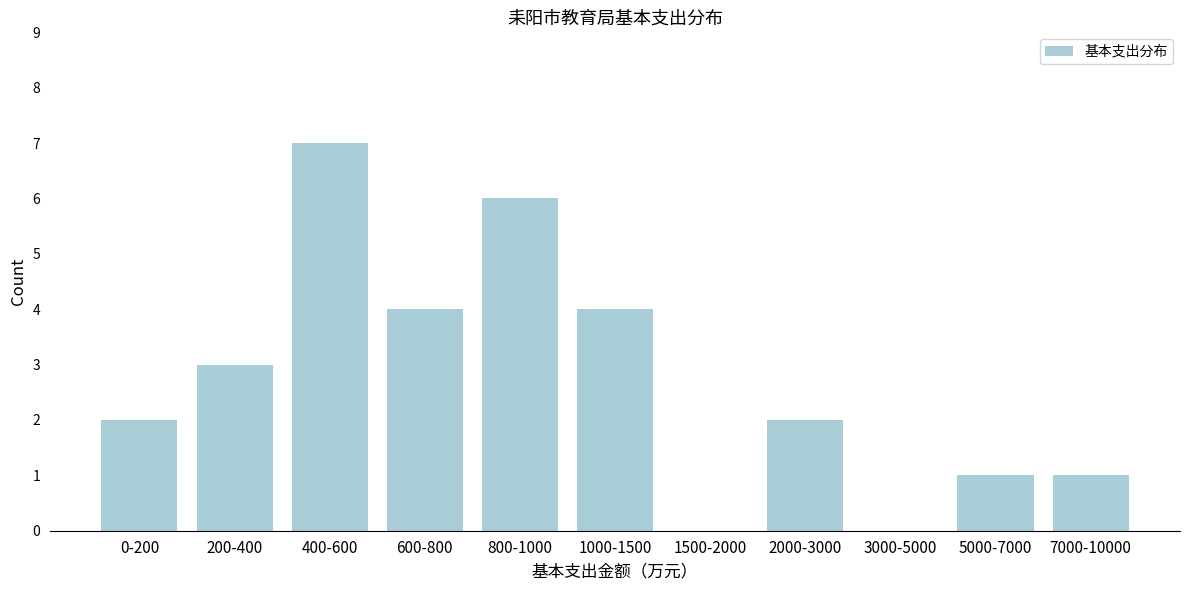

Reading left to right, transcribe all the data shown in this chart.

0-200=2	200-400=3	400-600=7	600-800=4	800-1000=6	1000-1500=4	1500-2000=0	2000-3000=2	3000-5000=0	5000-7000=1	7000-10000=1